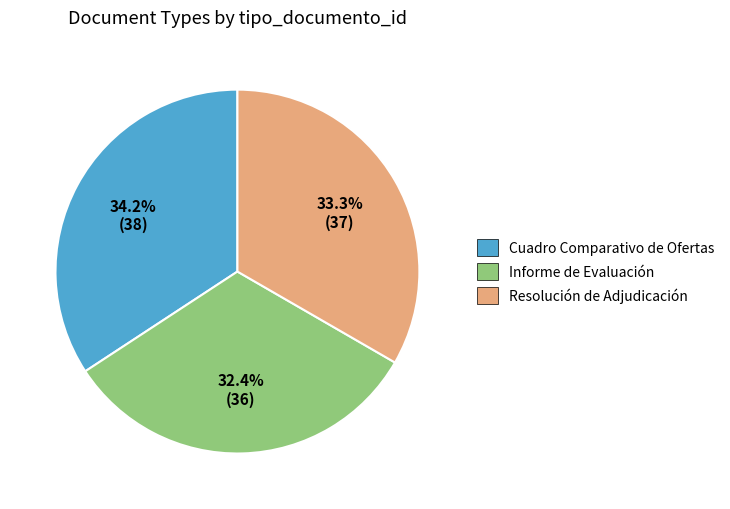

What percentage is the Cuadro Comparativo de Ofertas slice, to the nearest percent?

34%